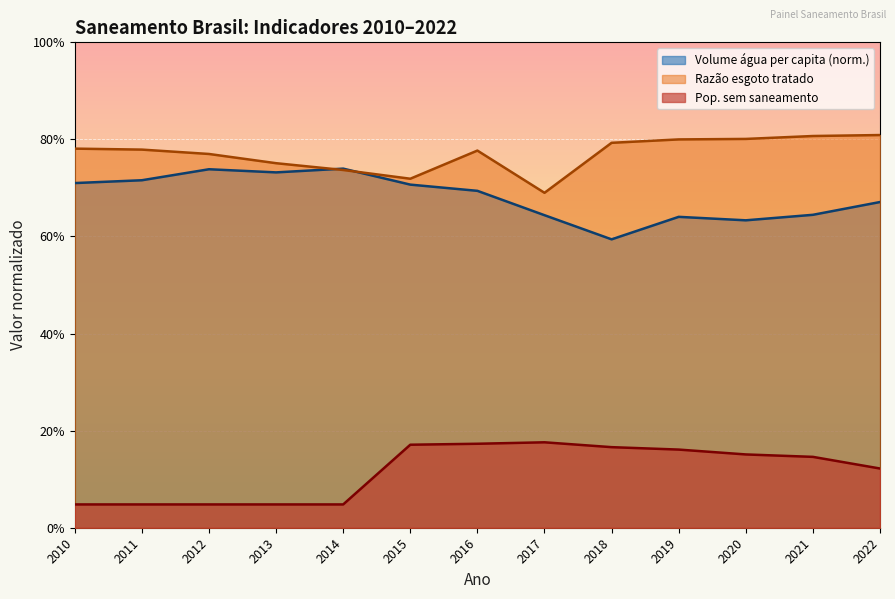

Between 2016 and 2020, which series saw the biggest shift?

Volume água per capita (norm.)